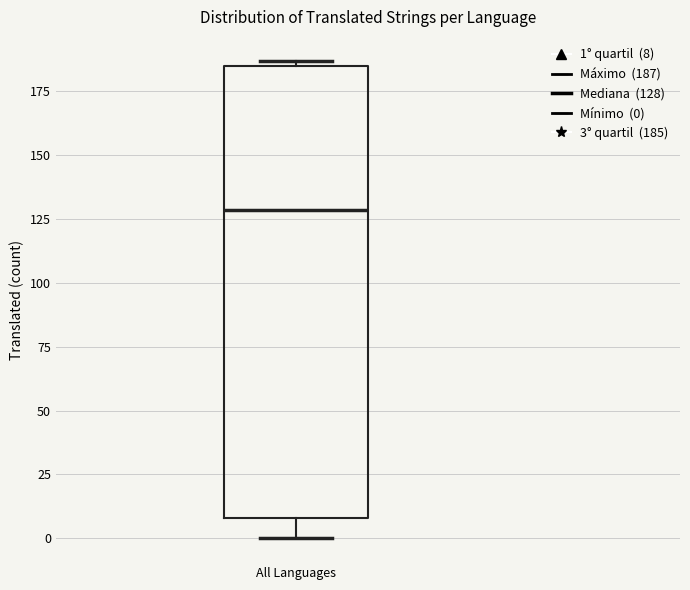

Read this box plot against the y-axis: the position of the median line, the range covered by the box, and the ends of both whiskers. The values are not printed on the chart, so give them approximately, as read against the axis.

median 130, box 10 to 185, whiskers 0 to 185 (just above the box's upper edge)